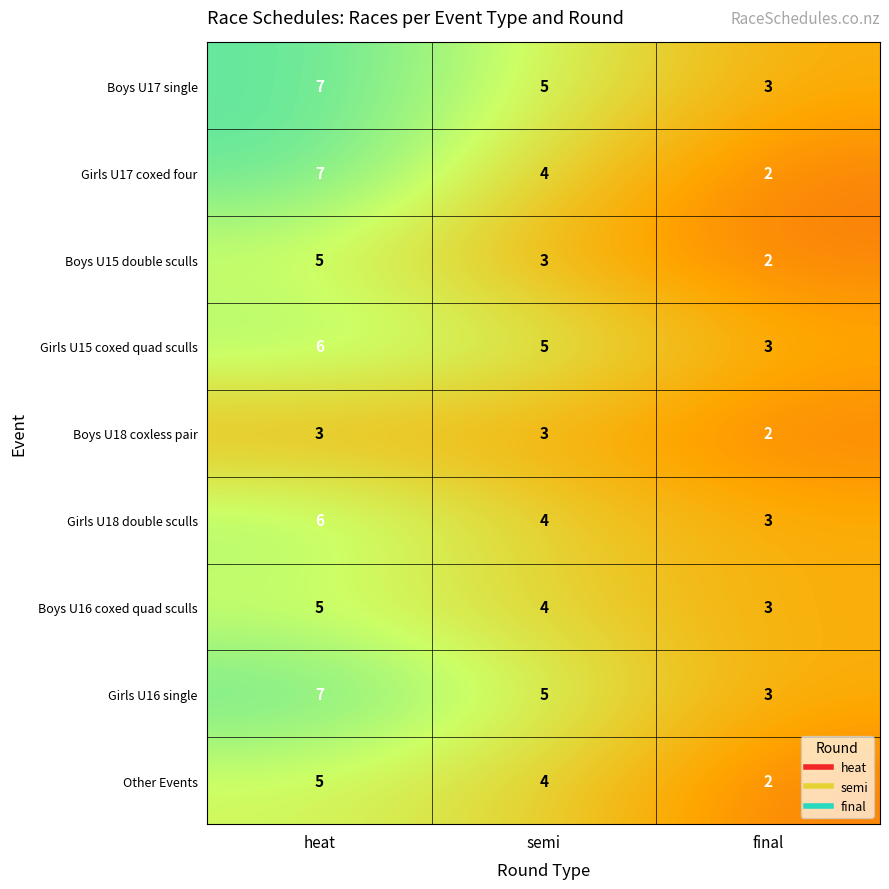

Reading right to left, extract all data points from this chart.

Boys U17 single: 3	5	7
Girls U17 coxed four: 2	4	7
Boys U15 double sculls: 2	3	5
Girls U15 coxed quad sculls: 3	5	6
Boys U18 coxless pair: 2	3	3
Girls U18 double sculls: 3	4	6
Boys U16 coxed quad sculls: 3	4	5
Girls U16 single: 3	5	7
Other Events: 2	4	5